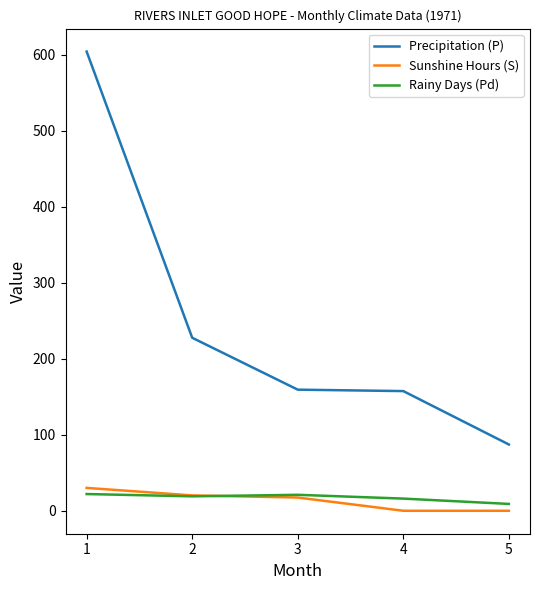

How many lines are shown in the chart?

3